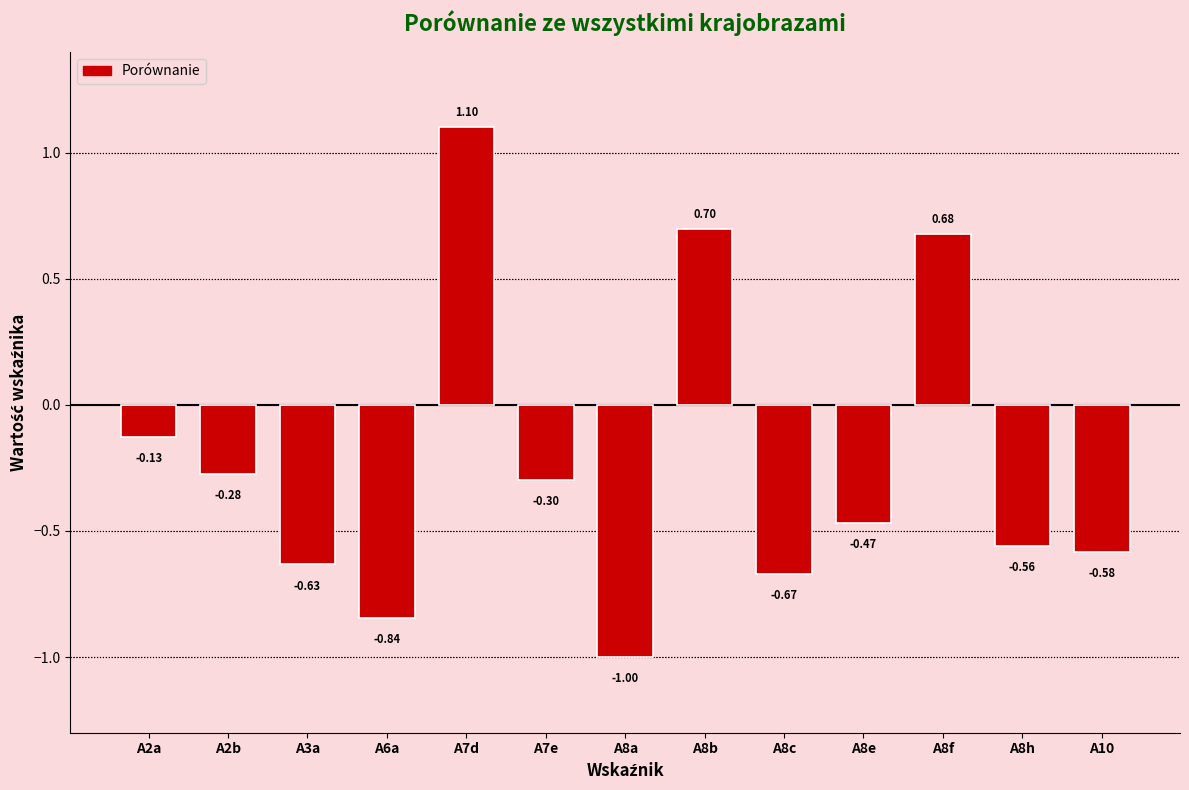

What is the label of the 5th bar from the left?

A7d